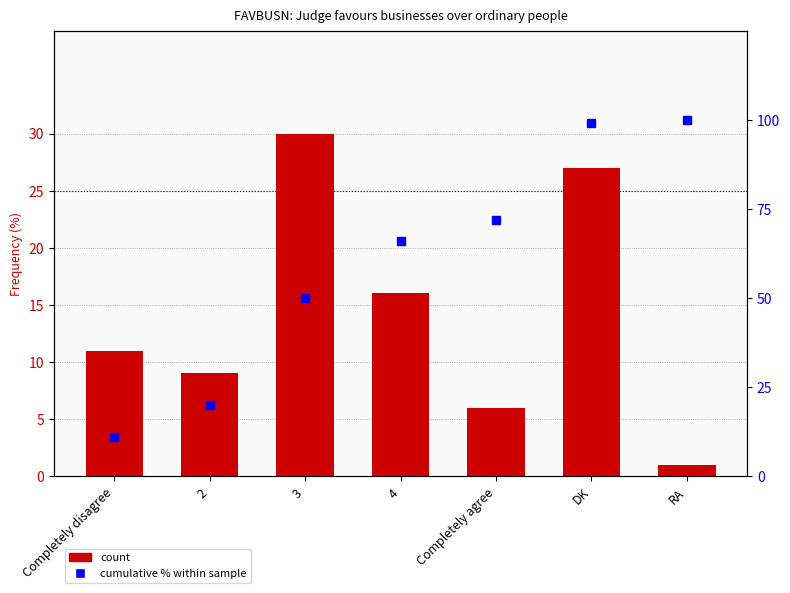

The value of Frequency (%) at Completely agree is 3. True or false?

False